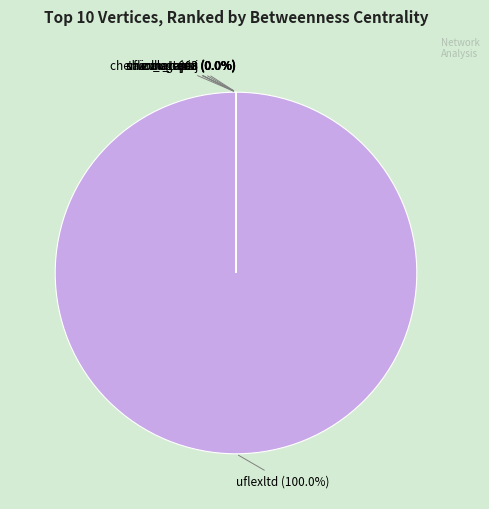

Is it true that taizun_tapia is 0% of the pie?

True